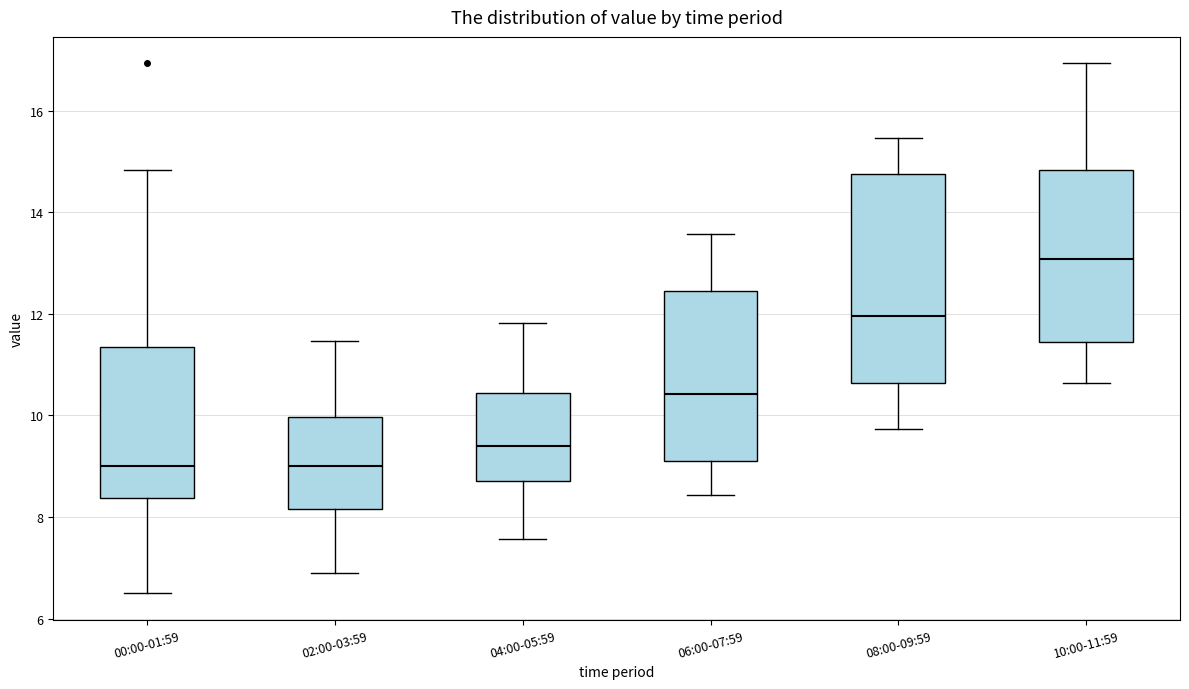

Reading left to right, read every box against the y-axis: the position of its median line, the range the box covers, and the ends of its whiskers. The values are not printed on the chart, so give them approximately, as read against the axis.

00:00-01:59: median 9.0, box 8.4 to 11.4, whiskers 6.6 to 14.8
02:00-03:59: median 9.0, box 8.2 to 10.0, whiskers 7.0 to 11.4
04:00-05:59: median 9.4, box 8.8 to 10.4, whiskers 7.6 to 11.8
06:00-07:59: median 10.4, box 9.2 to 12.4, whiskers 8.4 to 13.6
08:00-09:59: median 12.0, box 10.6 to 14.8, whiskers 9.8 to 15.4
10:00-11:59: median 13.0, box 11.4 to 14.8, whiskers 10.6 to 17.0